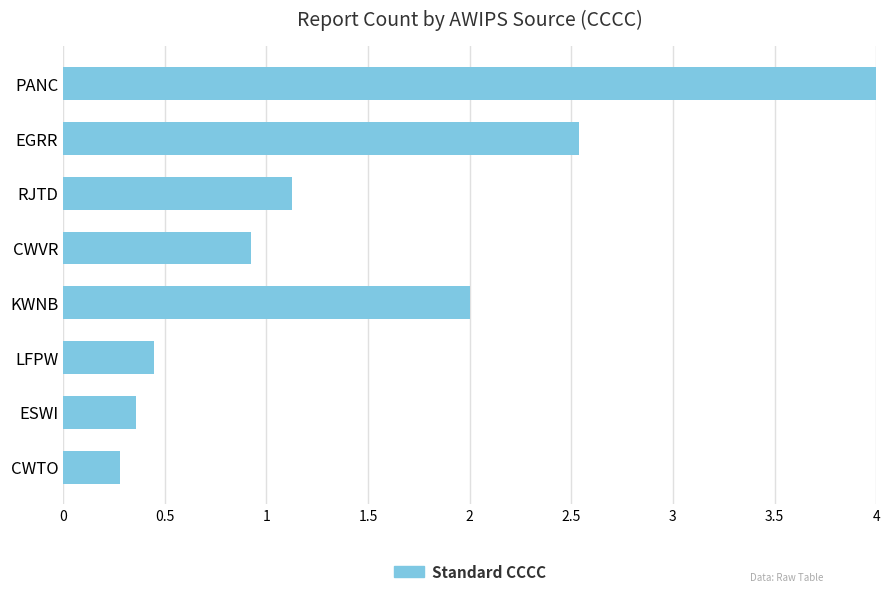

Rank the categories by value from highest to lowest.

PANC, EGRR, KWNB, RJTD, CWVR, LFPW, ESWI, CWTO